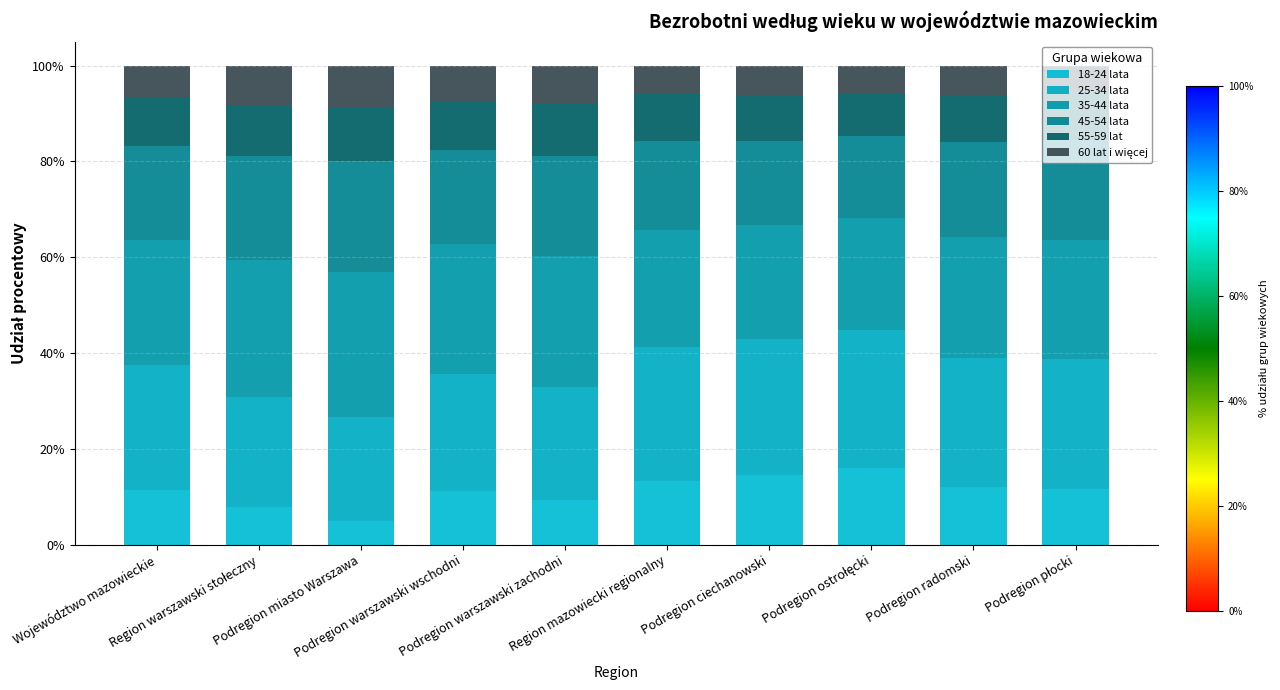

What is the label of the 3rd bar from the right?

Podregion ostrołęcki